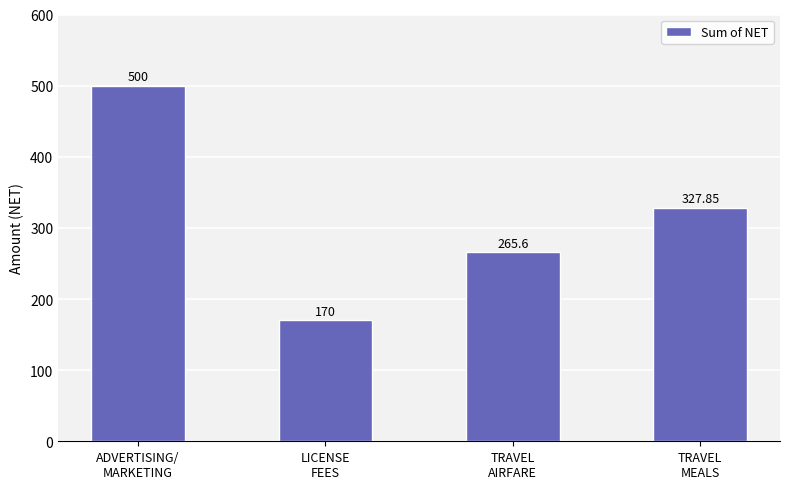

Are the bars grouped side by side (vs. stacked)?

No